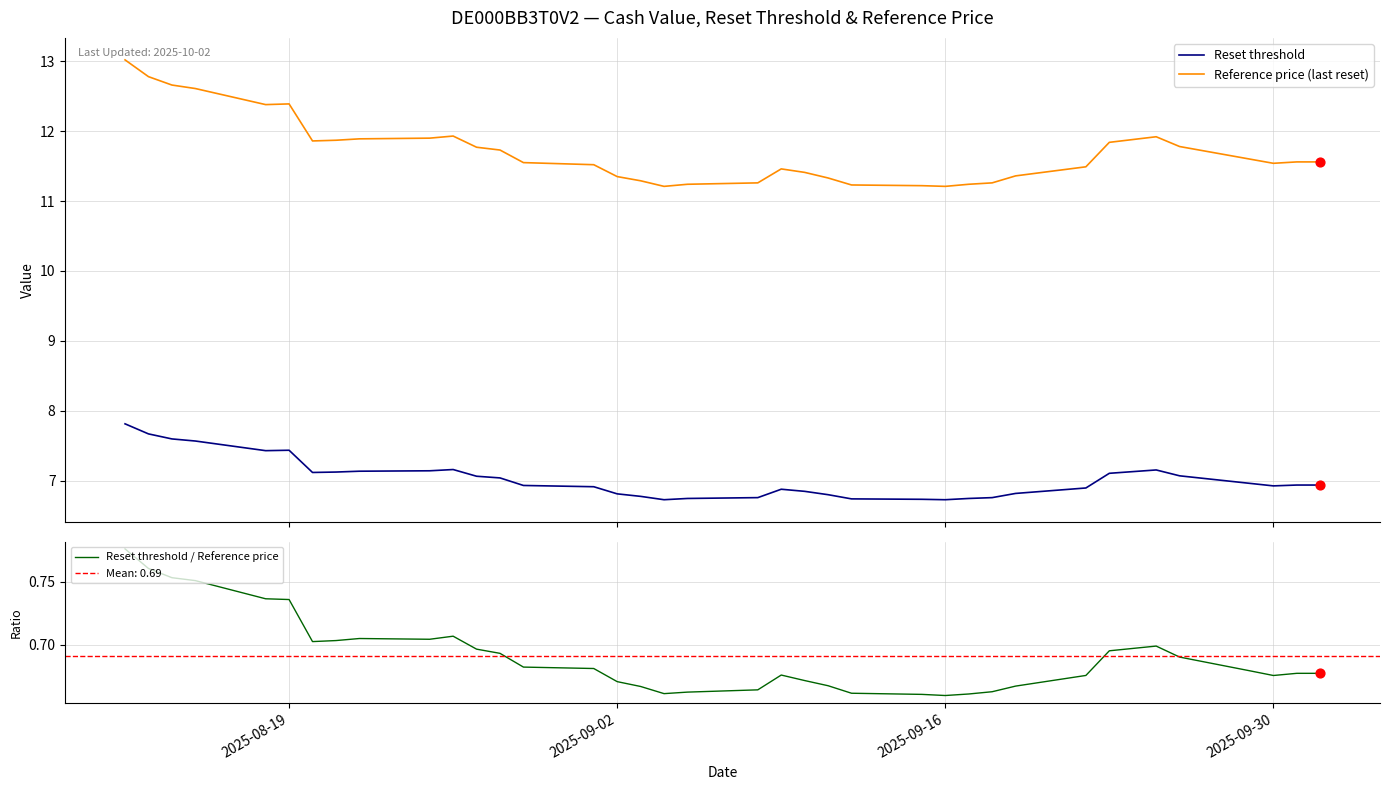

Which series has the largest Y range (max minus min)?

Reference price (last reset)